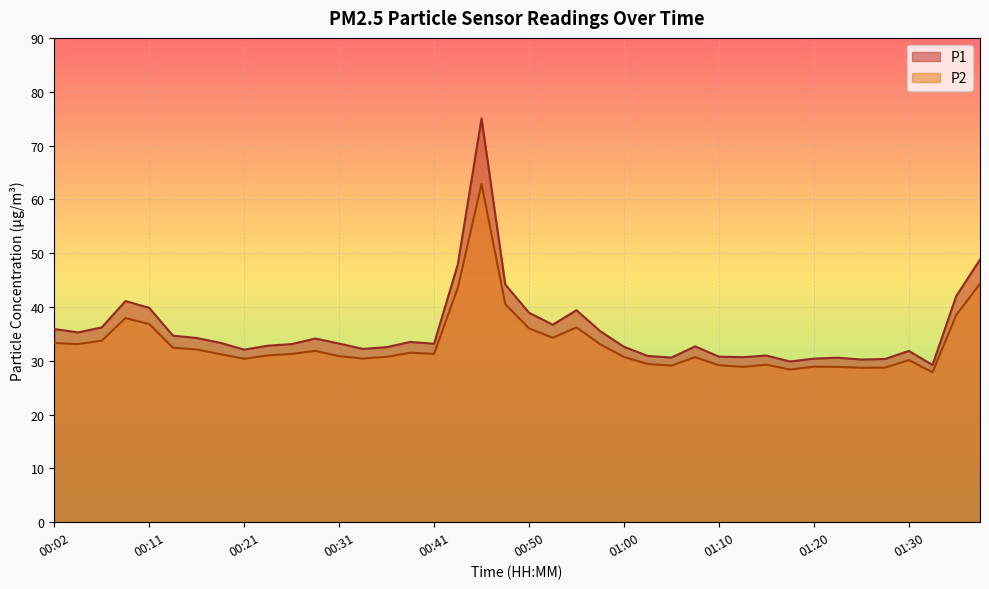

List the series in order of their overall mean, lowest first.

P2, P1